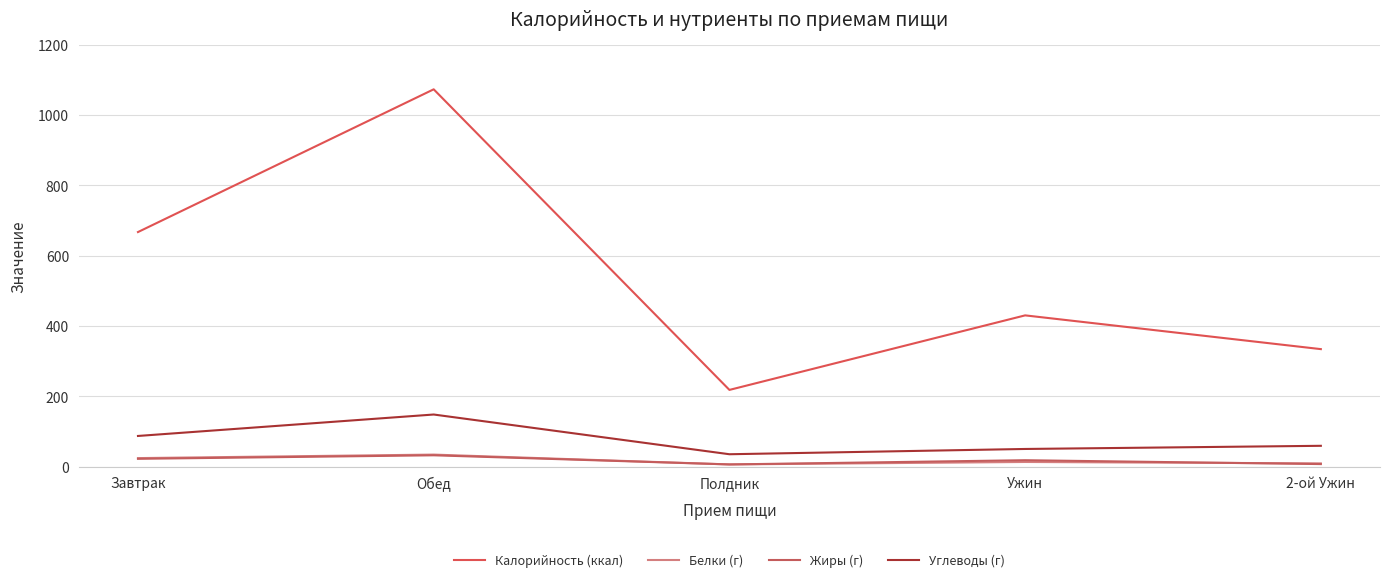

Reading left to right, transcribe all the data shown in this chart.

Калорийность (ккал): 667	1073	218	430	334
Белки (г): 24	34	6	13	9
Жиры (г): 22	32	6	18	7
Углеводы (г): 87	148	35	50	59